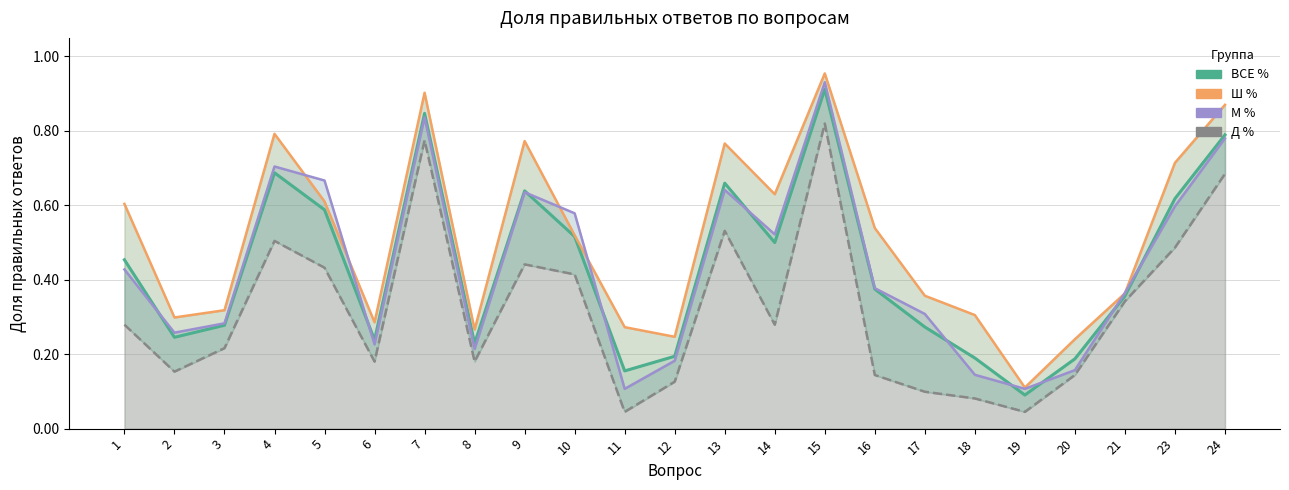

What is the sum of all Д % values?

7.4